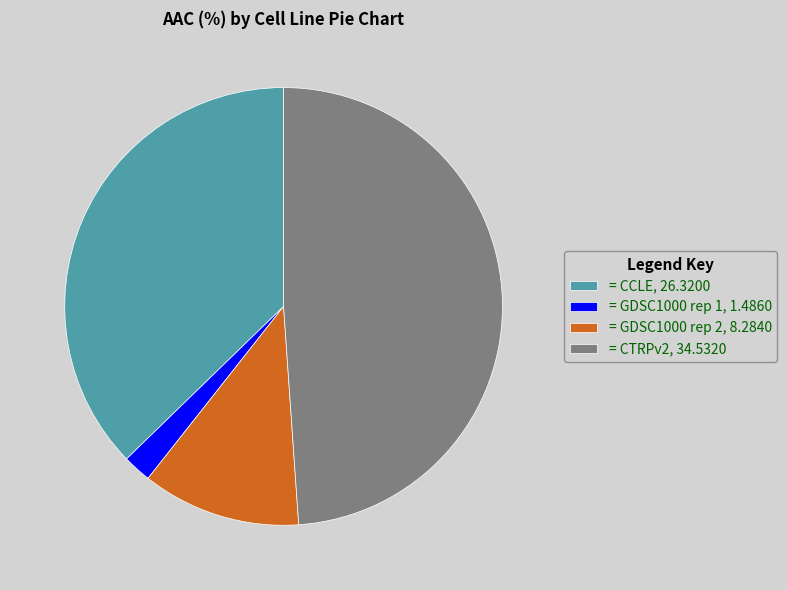

What is the largest slice in the pie chart?

= CTRPv2, 34.5320